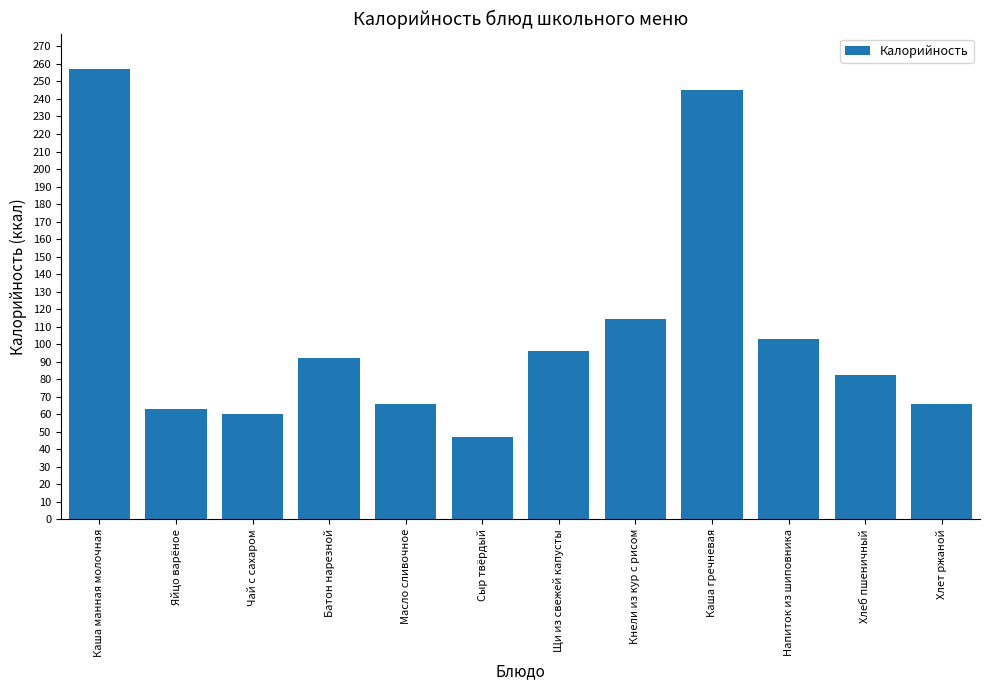

The chart shows a value of 96.0 at Щи из свежей капусты. True or false?

True